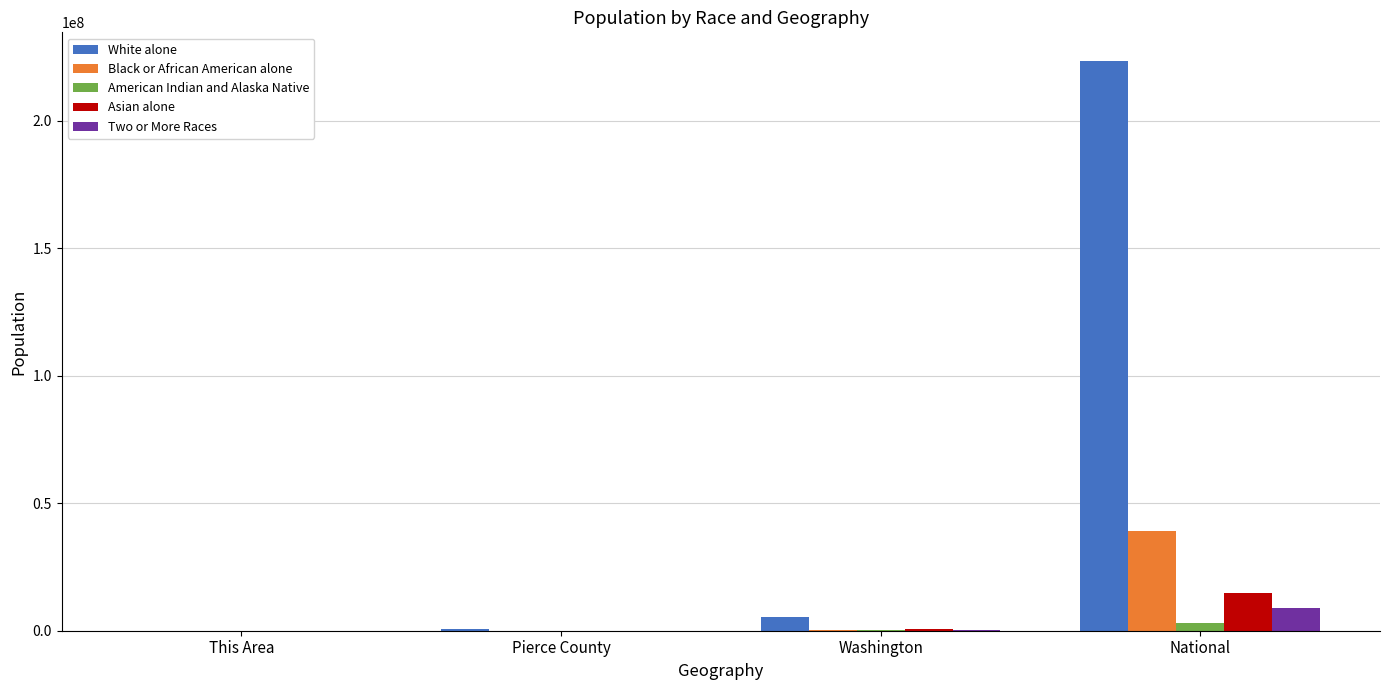

How many distinct data groups are displayed?

5